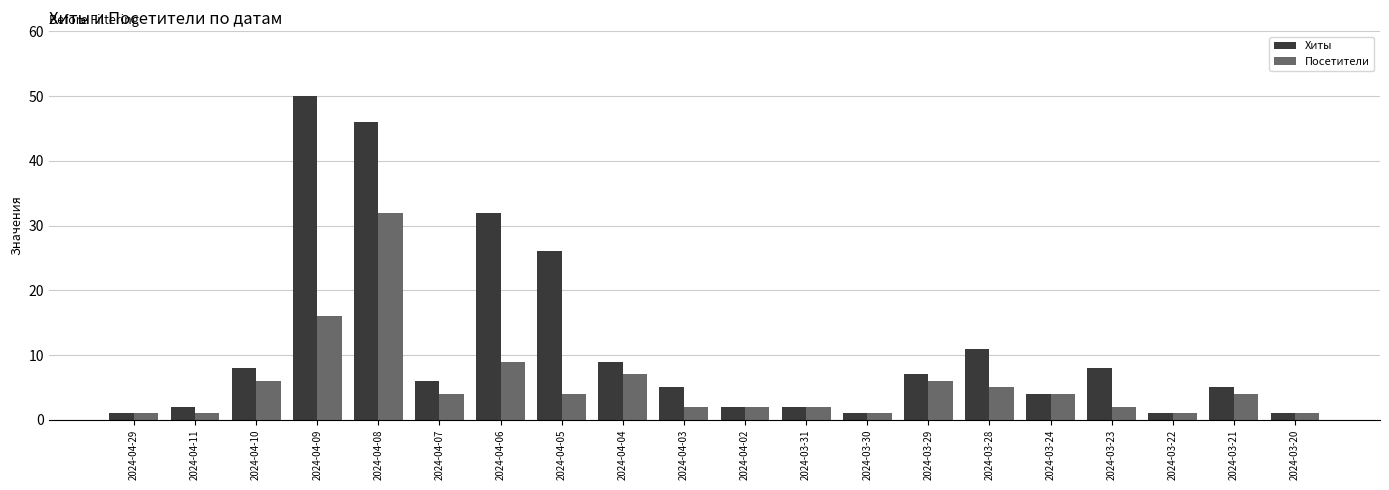

What is the label of the 20th bar from the left?

2024-03-20